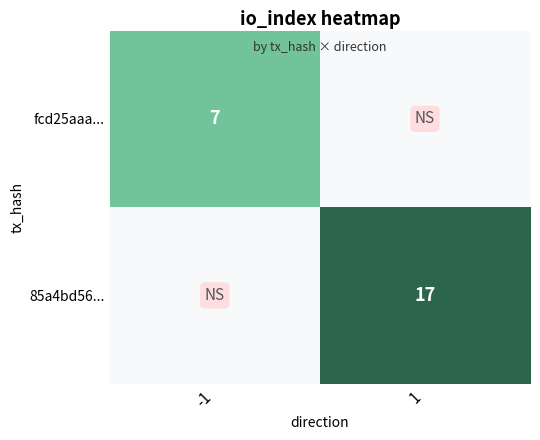

The value of 85a4bd56... at 1 is 25. True or false?

False